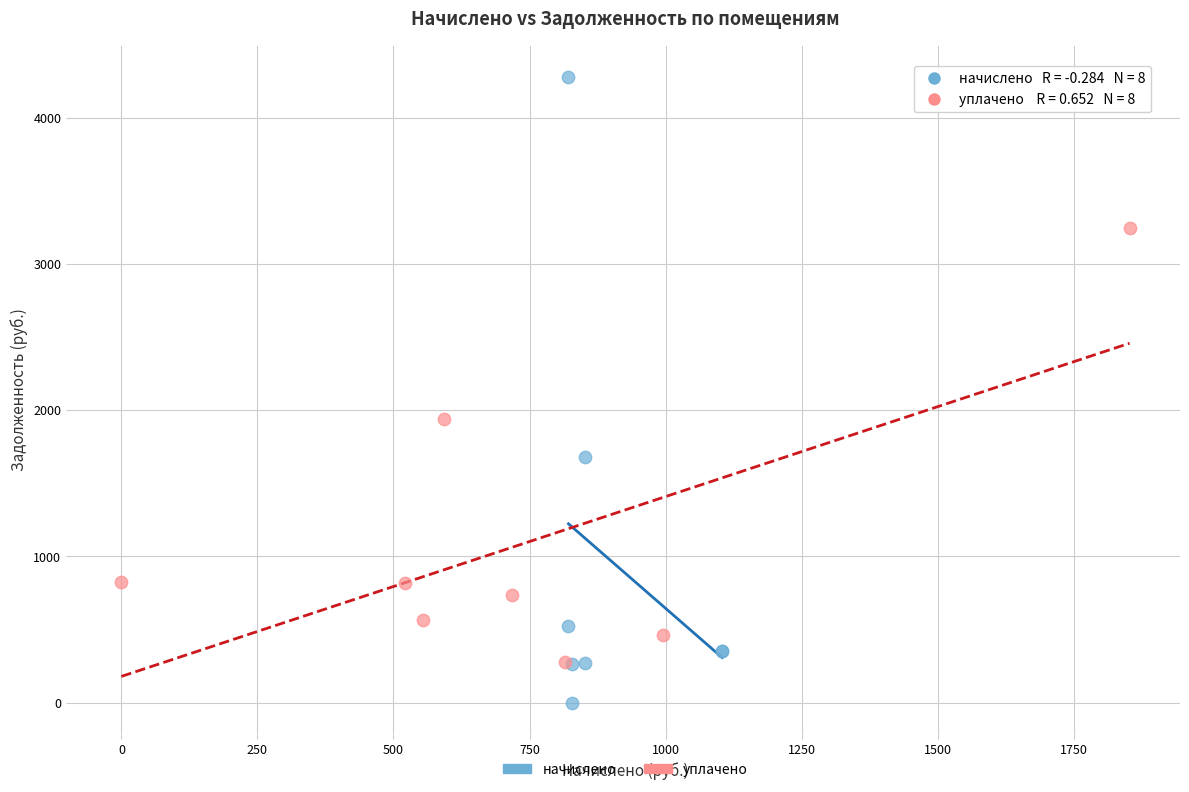

Which series has the widest spread of Y values?

начислено